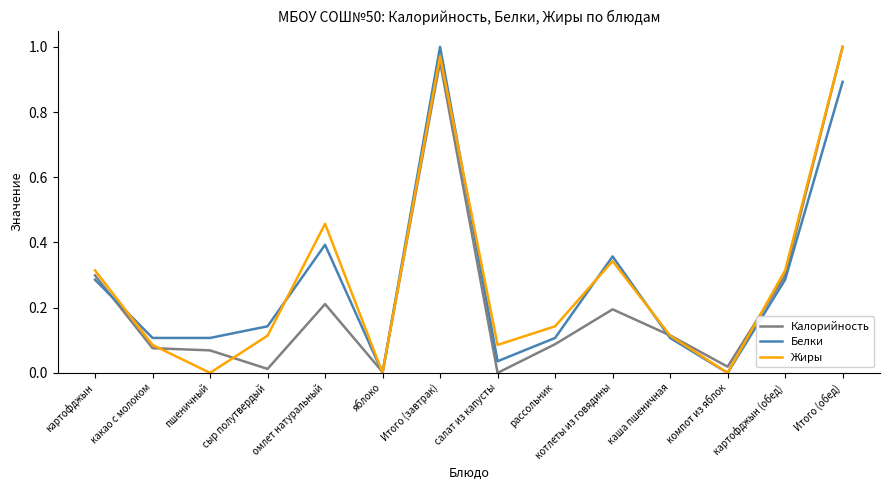

The Жиры series shows 0.1 at рассольник. True or false?

True